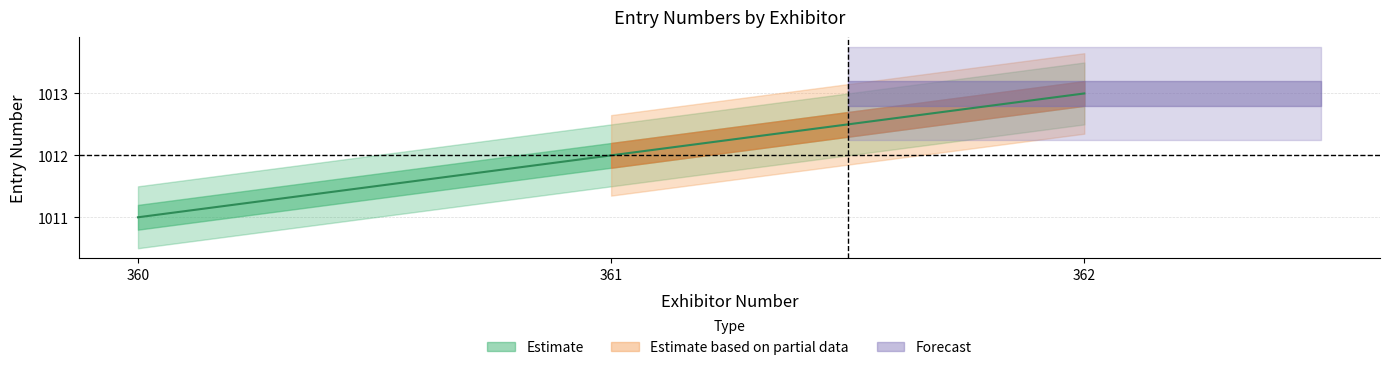

Which has a higher value, 362 or 361?

362